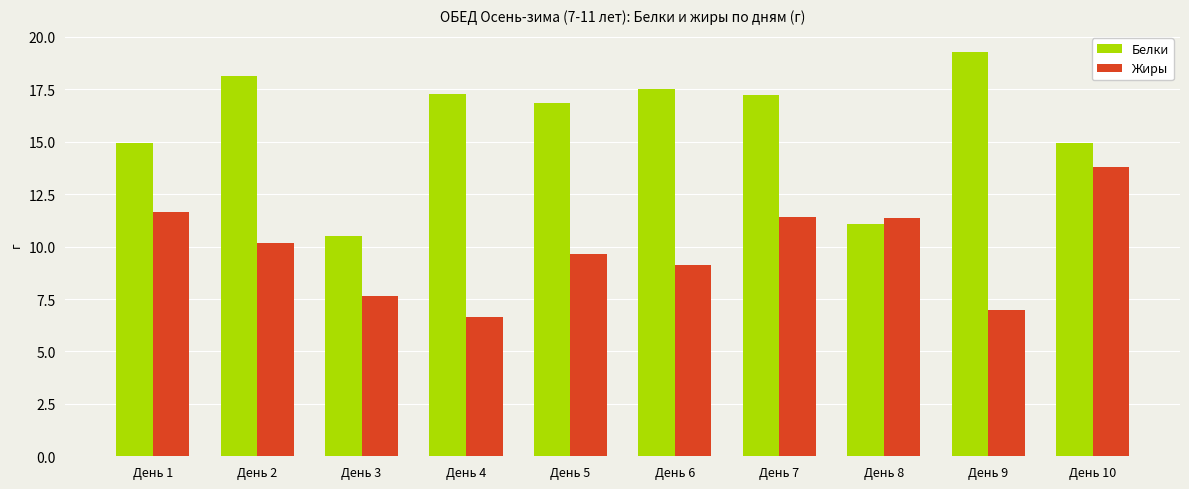

Where does the Белки series first go above 17?

День 2